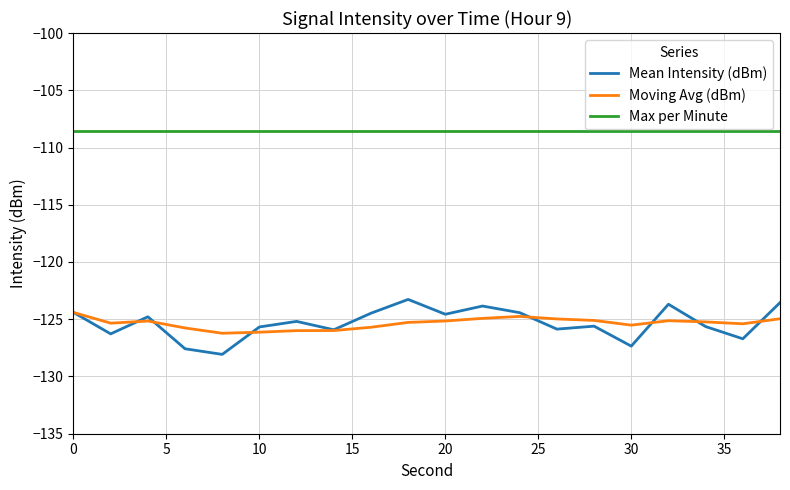

Which series has the largest total across all categories?

Max per Minute